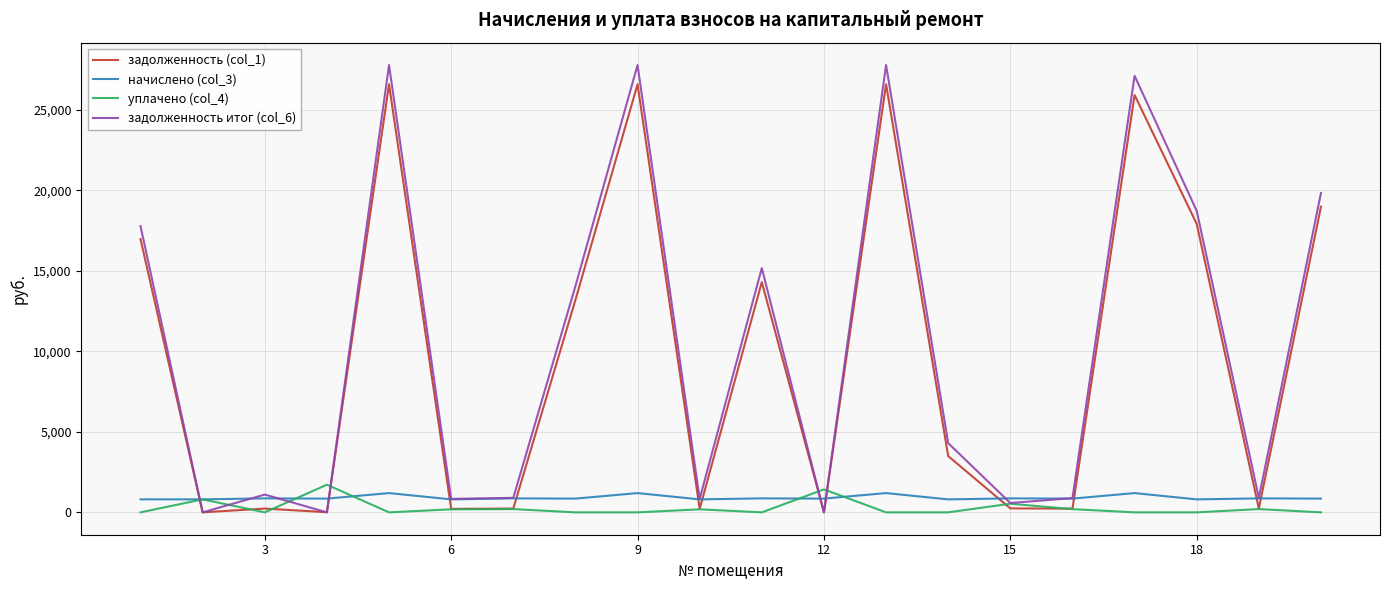

At how many categories does at least one series exceed 18274?

6